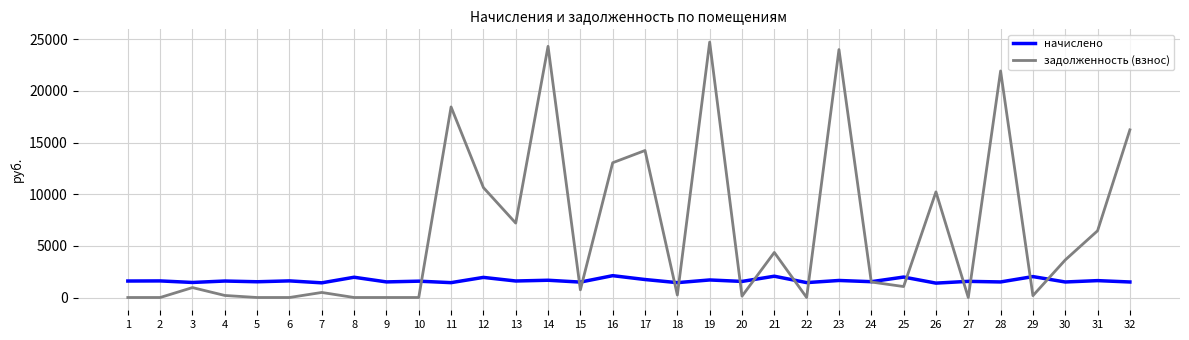

How many distinct data groups are displayed?

2